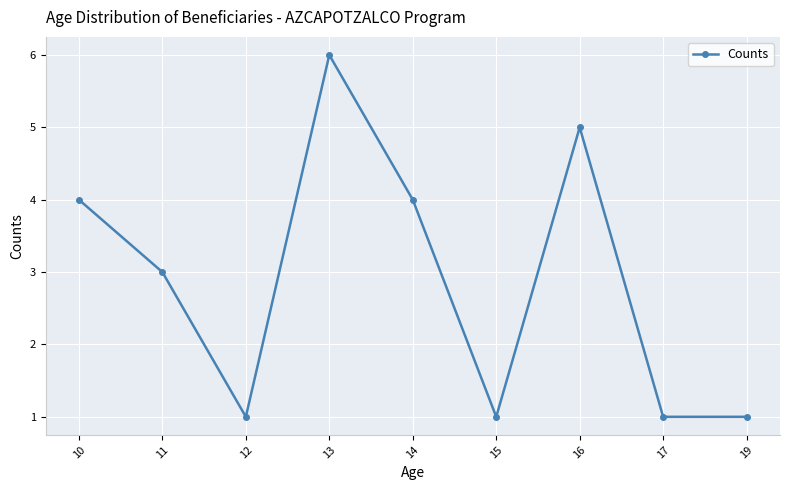

At which category does the chart reach its peak across all series?

13